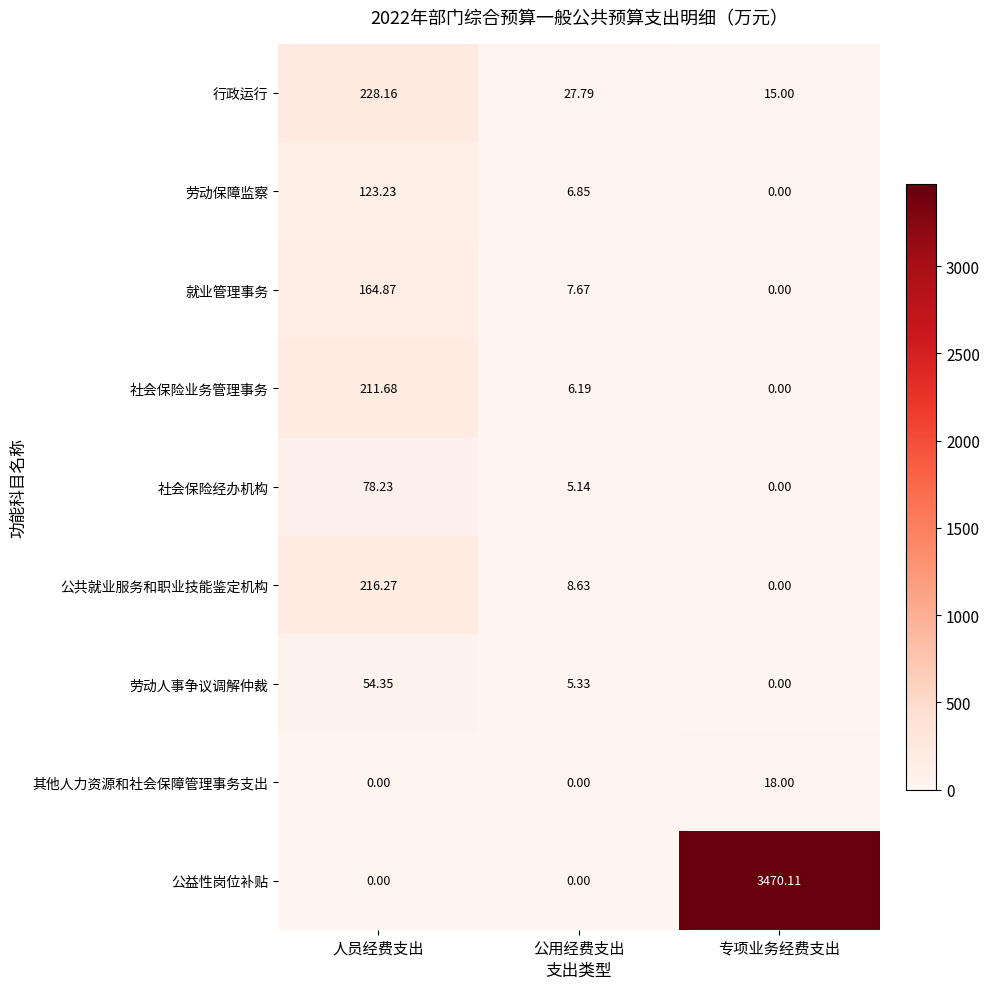

Which label corresponds to the largest value in the chart?

专项业务经费支出